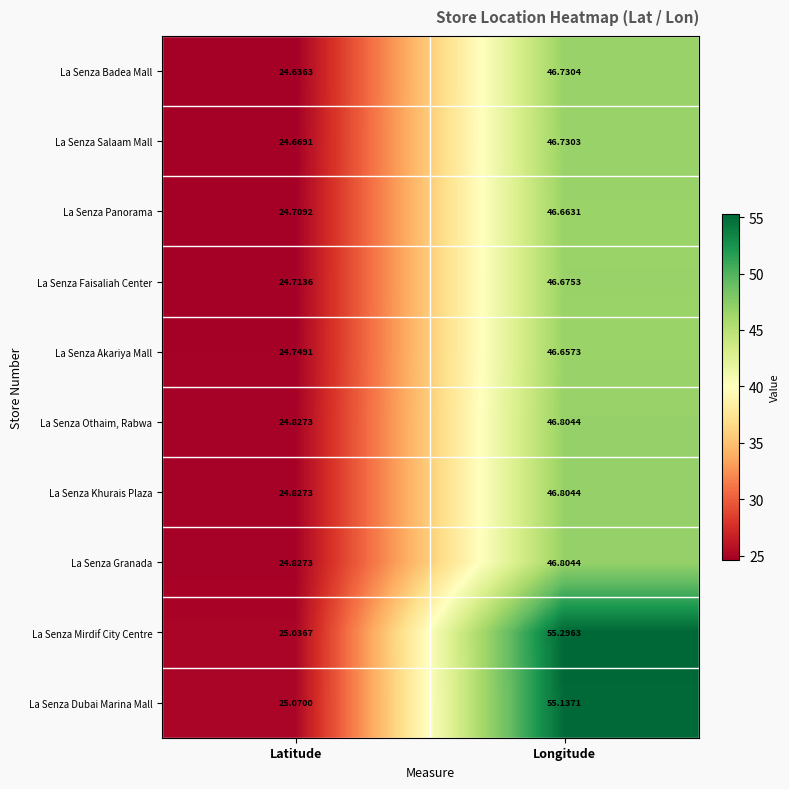

Rank the categories by La Senza Salaam Mall value from highest to lowest.

Longitude, Latitude